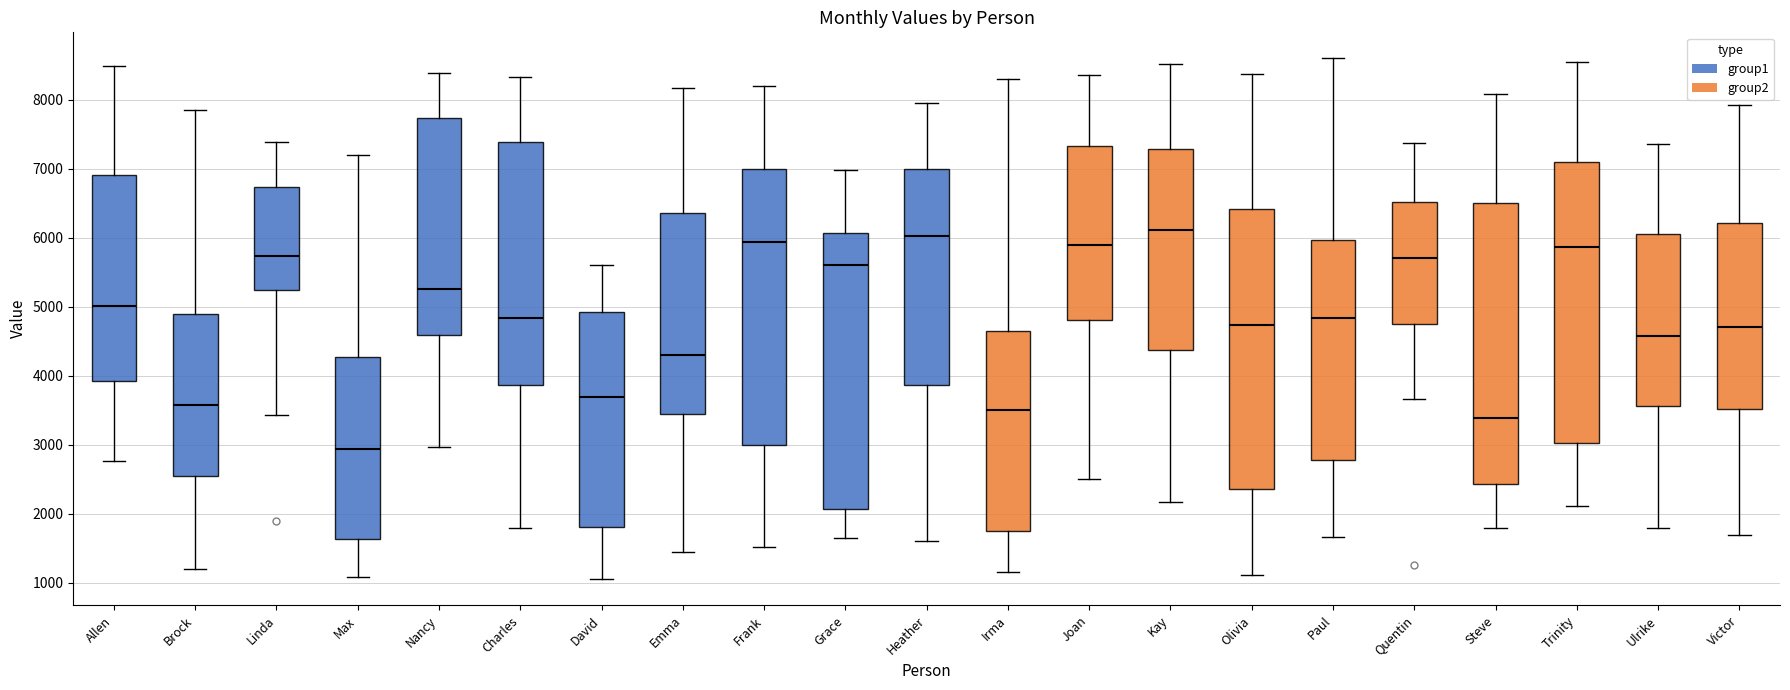

Reading left to right, read every box against the y-axis: the position of its median line, the range the box covers, and the ends of its whiskers. The values are not printed on the chart, so give them approximately, as read against the axis.

Allen: median 5000, box 3900 to 6900, whiskers 2800 to 8500
Brock: median 3600, box 2500 to 4900, whiskers 1200 to 7900
Linda: median 5700, box 5200 to 6700, whiskers 3400 to 7400
Max: median 2900, box 1600 to 4300, whiskers 1100 to 7200
Nancy: median 5300, box 4600 to 7700, whiskers 3000 to 8400
Charles: median 4800, box 3900 to 7400, whiskers 1800 to 8300
David: median 3700, box 1800 to 4900, whiskers 1100 to 5600
Emma: median 4300, box 3400 to 6400, whiskers 1400 to 8200
Frank: median 5900, box 3000 to 7000, whiskers 1500 to 8200
Grace: median 5600, box 2100 to 6100, whiskers 1600 to 7000
Heather: median 6000, box 3900 to 7000, whiskers 1600 to 8000
Irma: median 3500, box 1800 to 4600, whiskers 1200 to 8300
Joan: median 5900, box 4800 to 7300, whiskers 2500 to 8400
Kay: median 6100, box 4400 to 7300, whiskers 2200 to 8500
Olivia: median 4700, box 2400 to 6400, whiskers 1100 to 8400
Paul: median 4800, box 2800 to 6000, whiskers 1700 to 8600
Quentin: median 5700, box 4700 to 6500, whiskers 3700 to 7400
Steve: median 3400, box 2400 to 6500, whiskers 1800 to 8100
Trinity: median 5900, box 3000 to 7100, whiskers 2100 to 8500
Ulrike: median 4600, box 3600 to 6000, whiskers 1800 to 7400
Victor: median 4700, box 3500 to 6200, whiskers 1700 to 7900